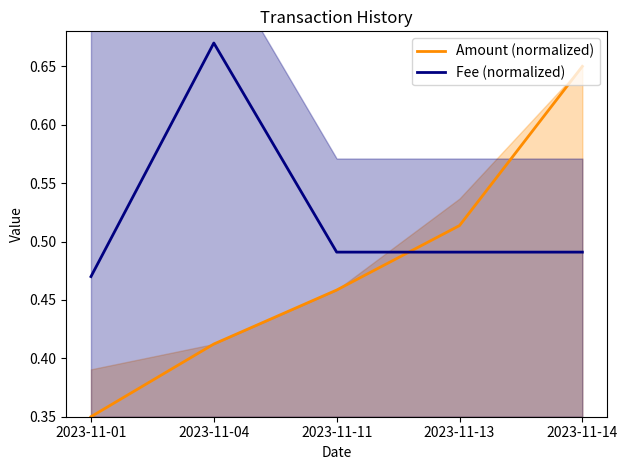

What is the value of the Fee (normalized) point at the 3rd from the left?

0.5